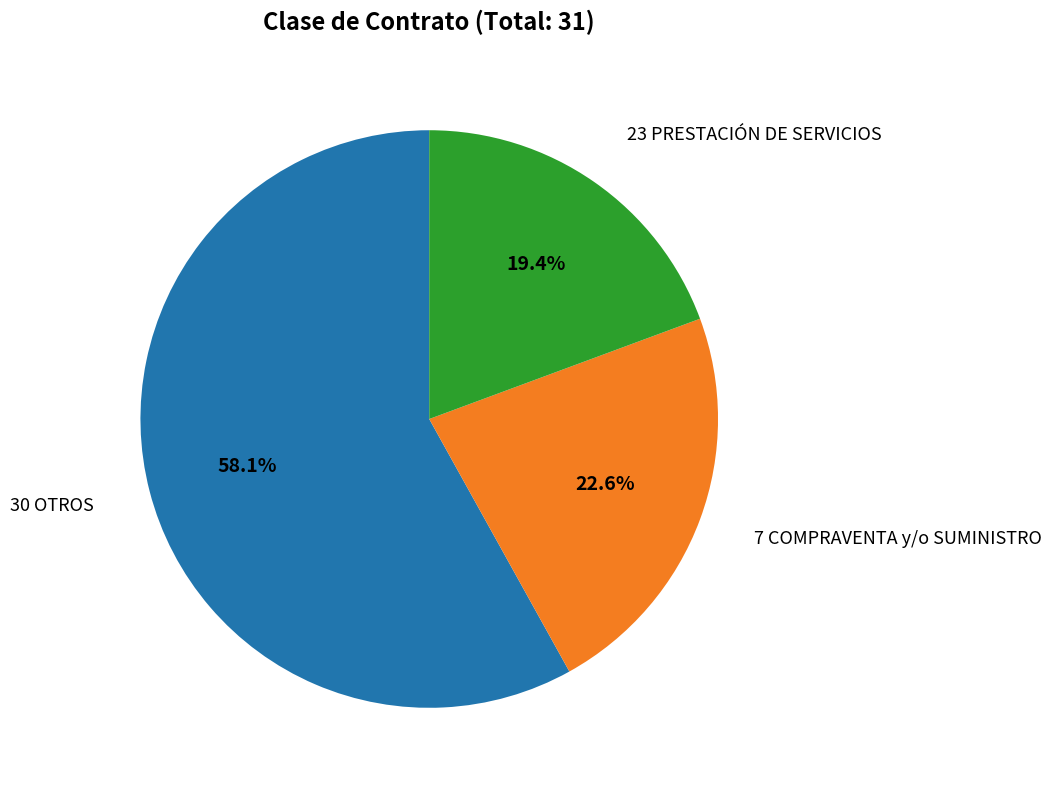

Which category has the biggest portion of the pie?

30 OTROS